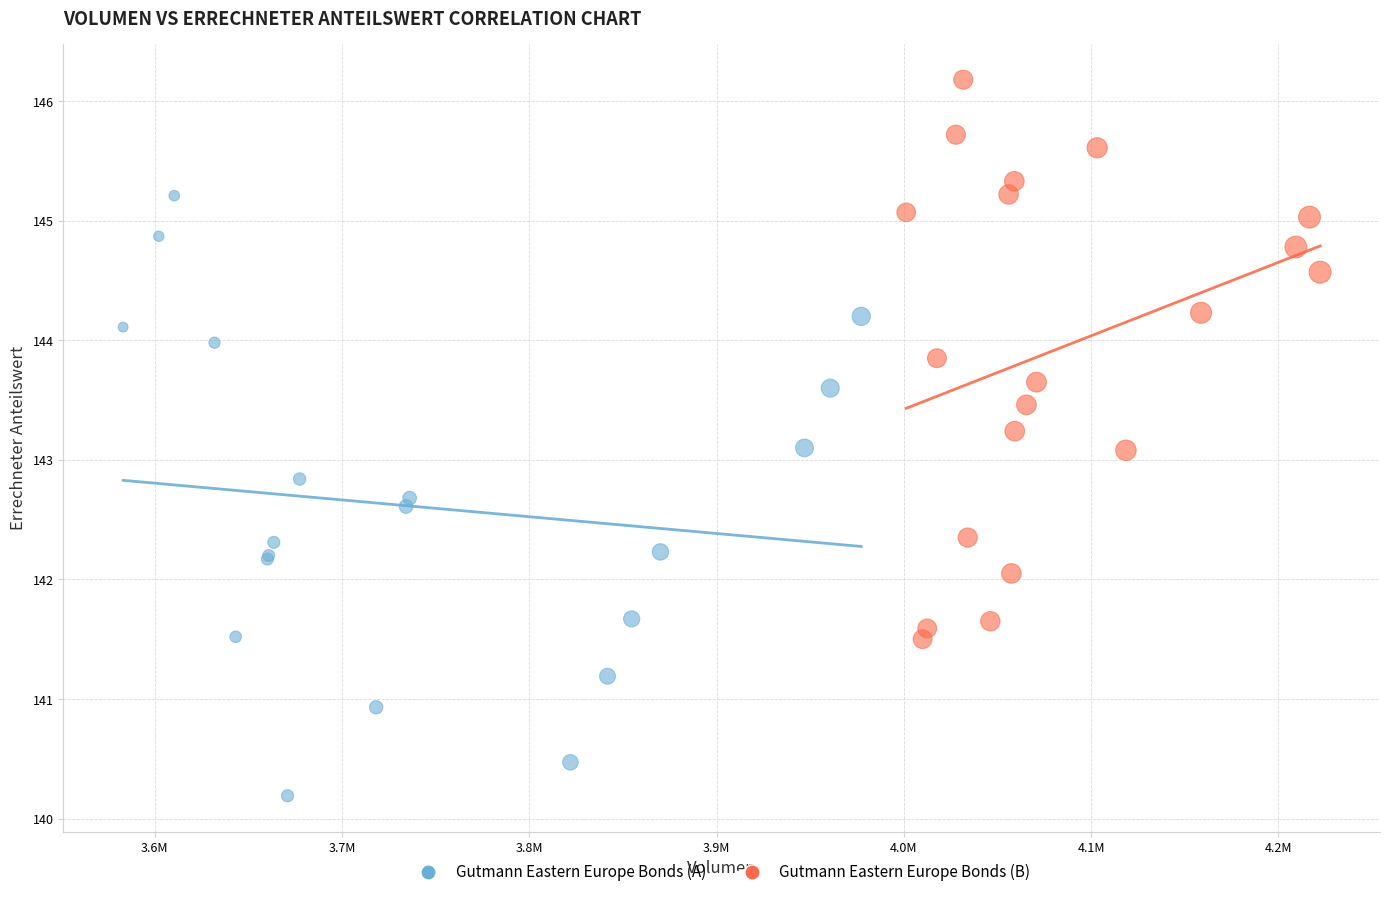

Which series contains the highest Y value?

Gutmann Eastern Europe Bonds (B)